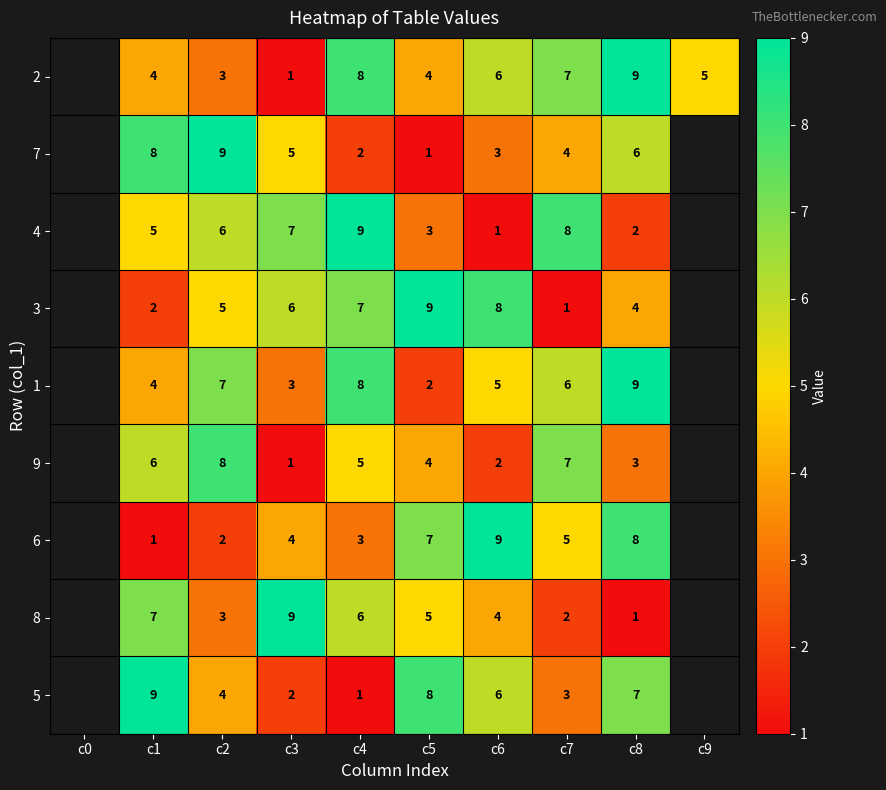

What is the total value across all series at c6?

44